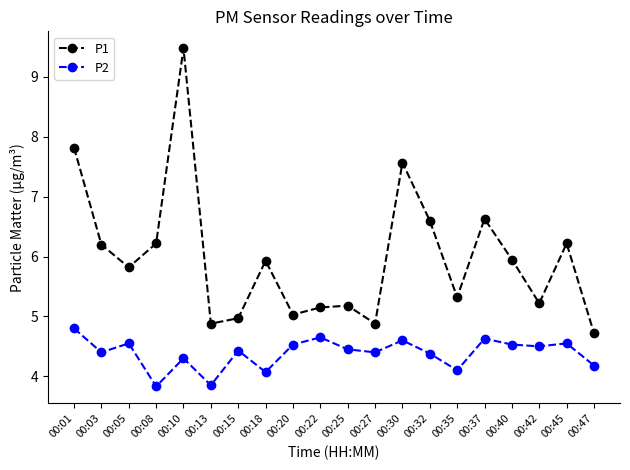

What is the difference between the second highest and minimum values in the P1 series?

3.1